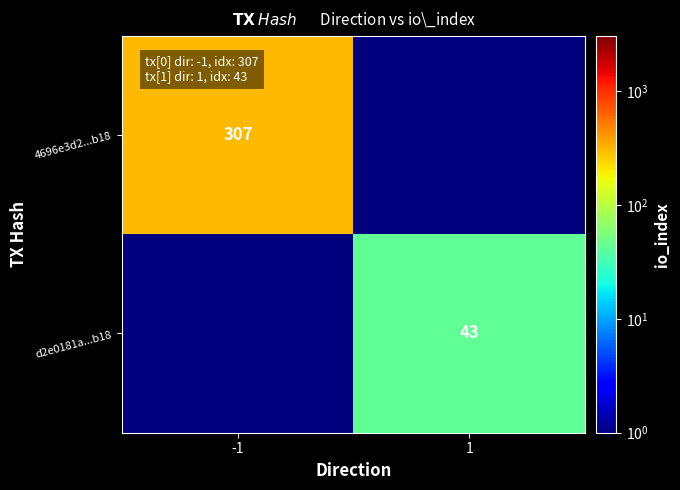

True or false: d2e0181a...b18 has a value of 62.1 at 1.

False